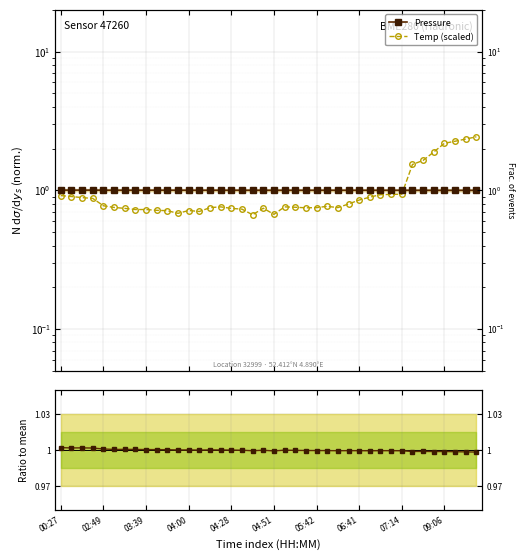

True or false: Temp (scaled) and pressure intersect in this chart.

True